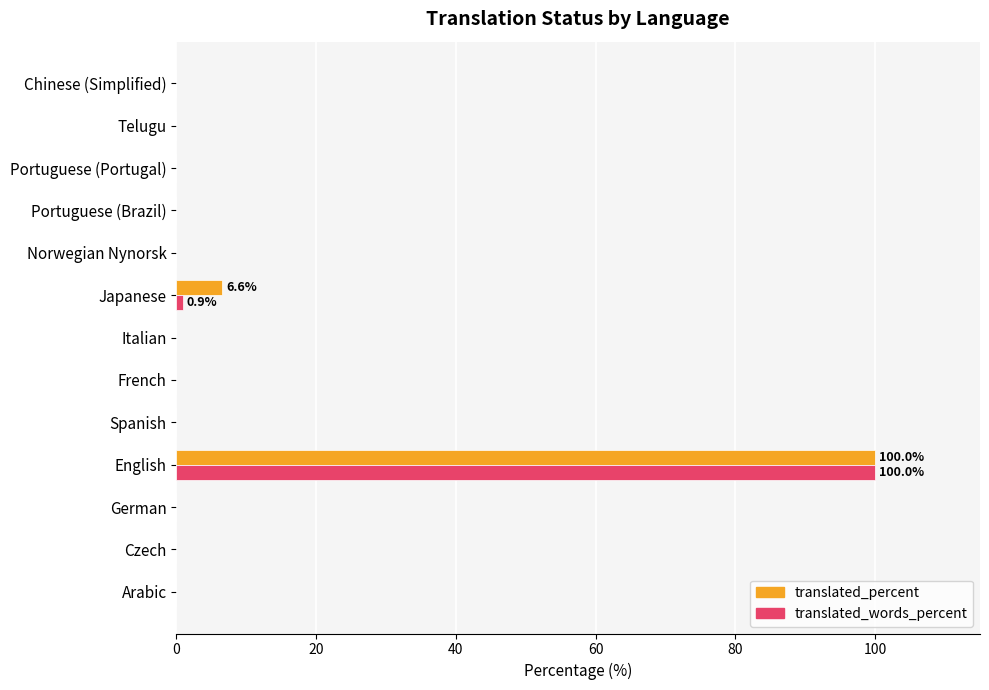

At which category is the sum across all series the highest?

English